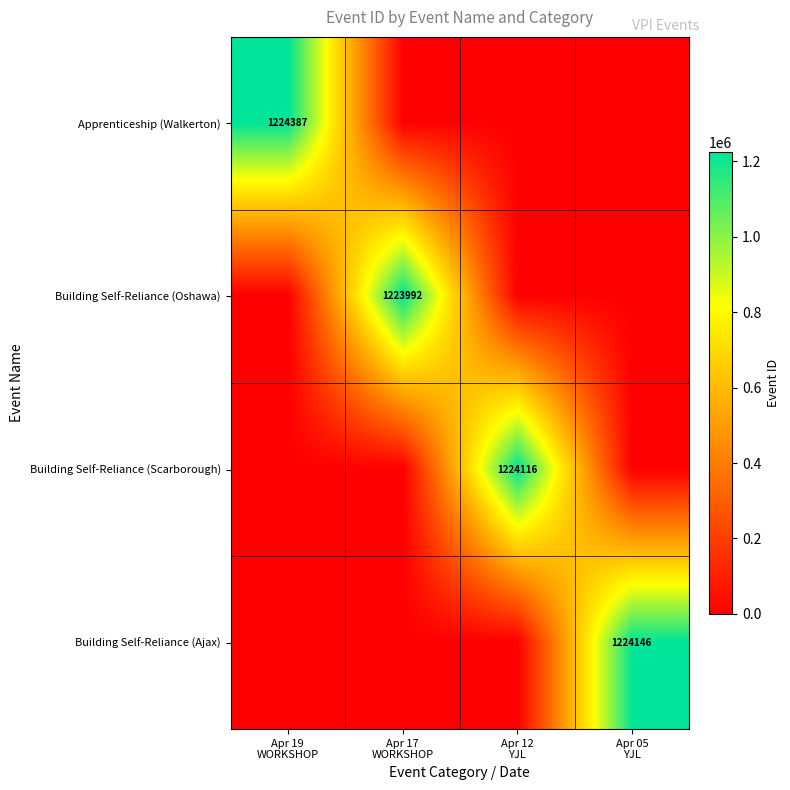

Is the value of Apprenticeship (Walkerton) at Apr 05 YJL greater than the value of Building Self-Reliance (Ajax) at Apr 05 YJL?

No